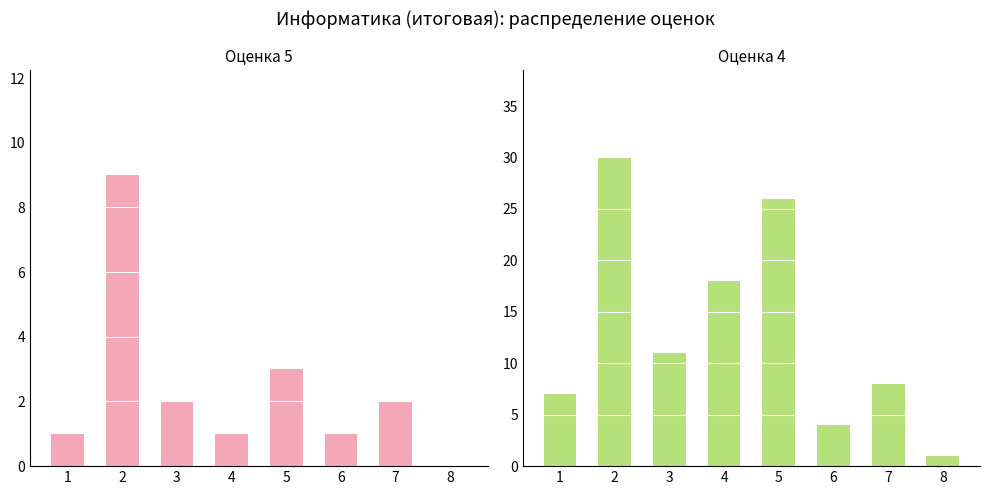

Which series changed the most between 1 and 6?

оценка 4